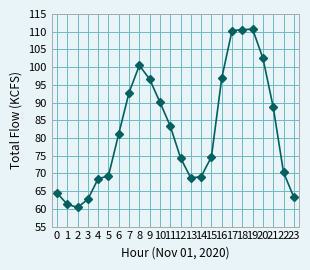

The value at 4 is 68.5. True or false?

True